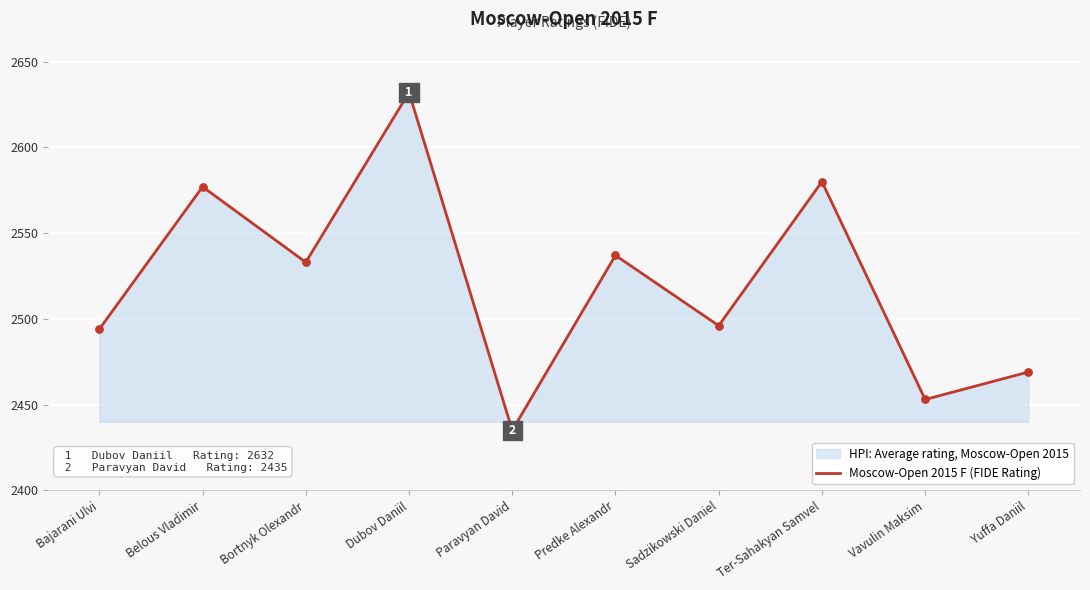

Between Paravyan David and Belous Vladimir, which is larger?

Belous Vladimir